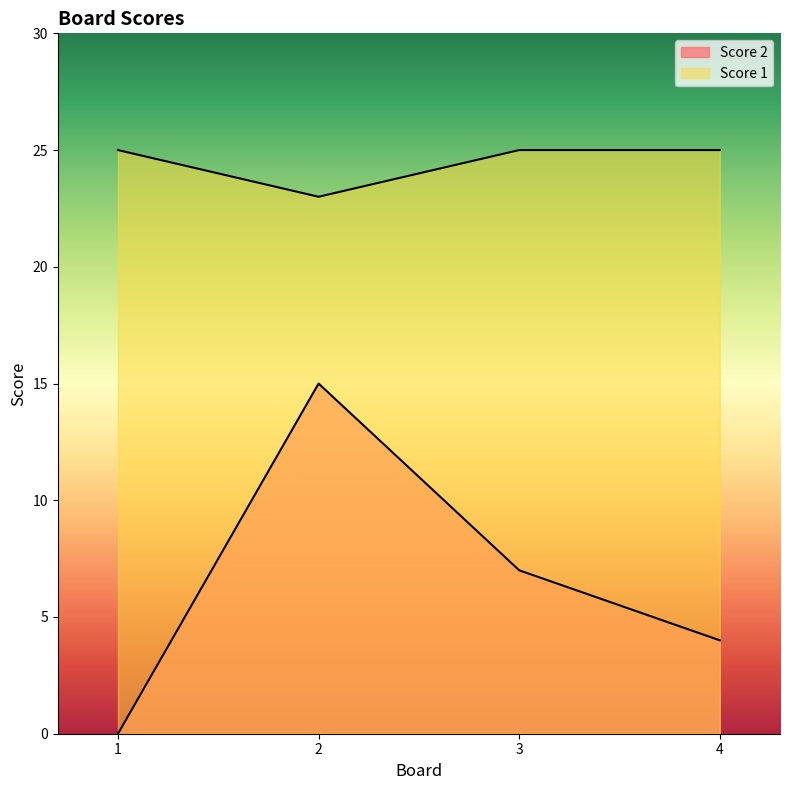

The value of Score 2 at 1 is 0. True or false?

True